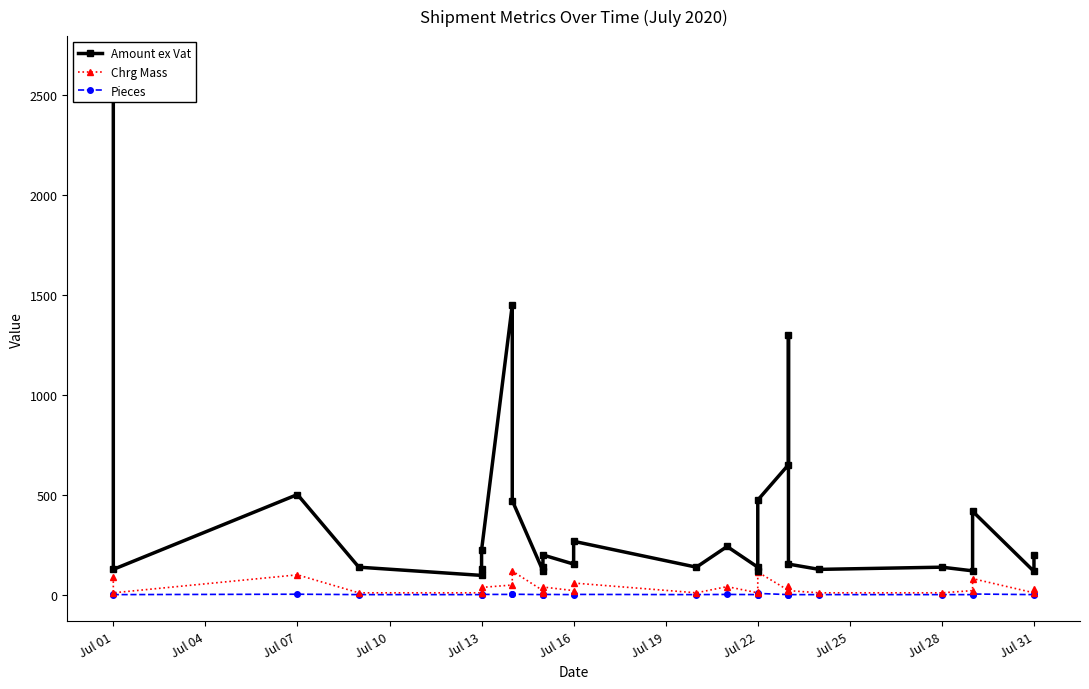

True or false: Chrg Mass and Pieces cross at least once.

False